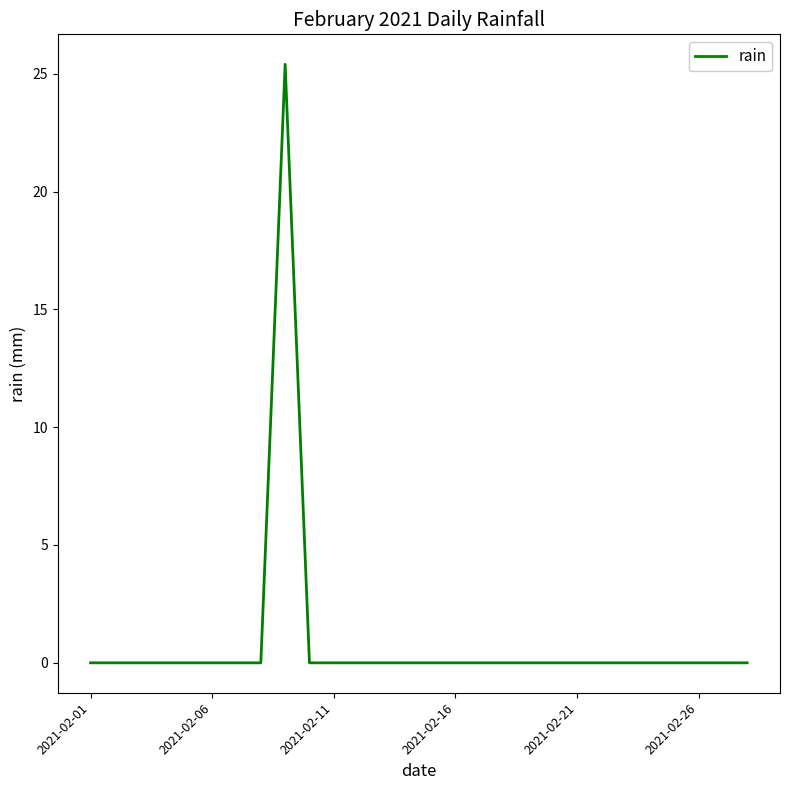

What is the greatest value displayed?

25.4